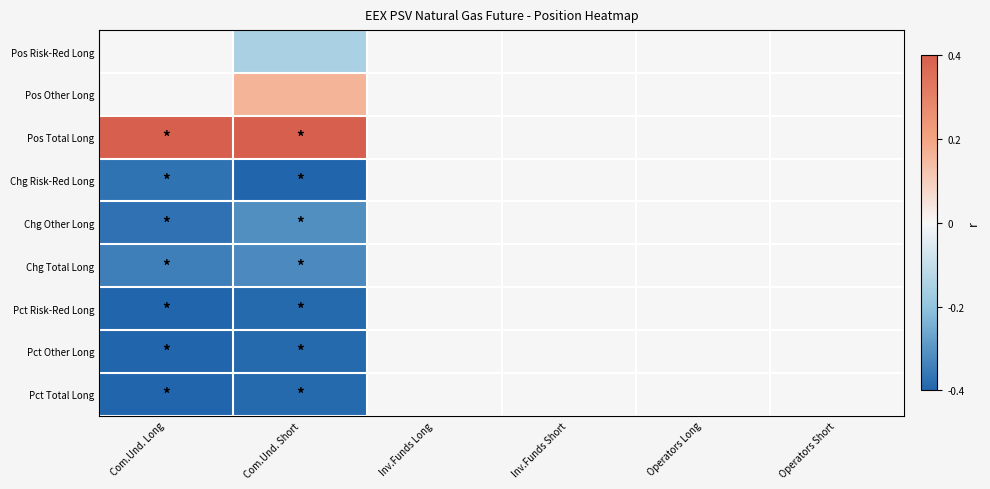

What is the total value across all series at Com.Und. Short?

-4.5